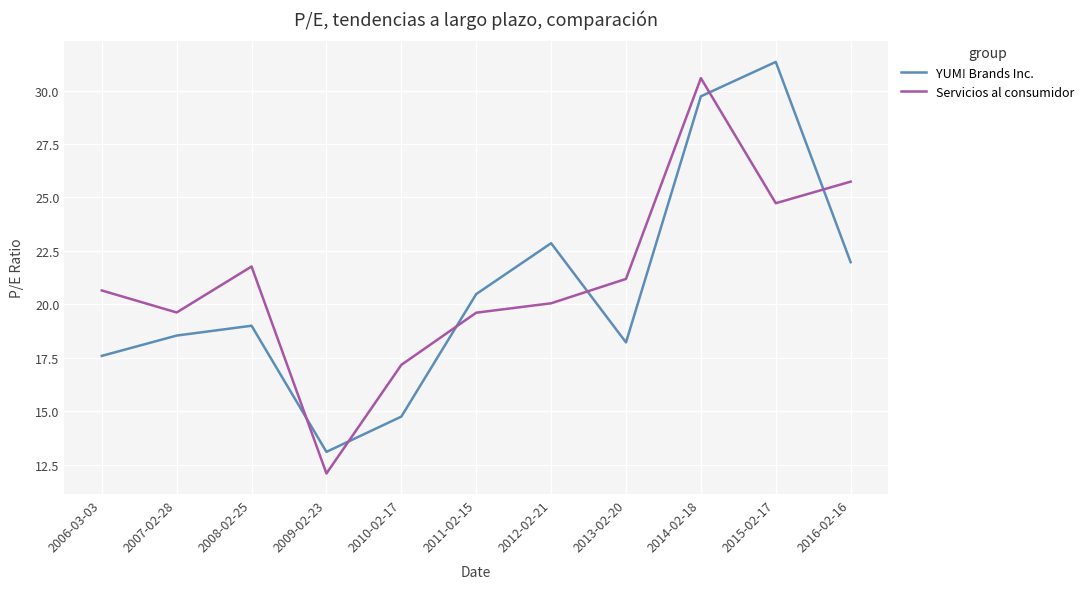

The Servicios al consumidor series shows 19.8 at 2009-02-23. True or false?

False